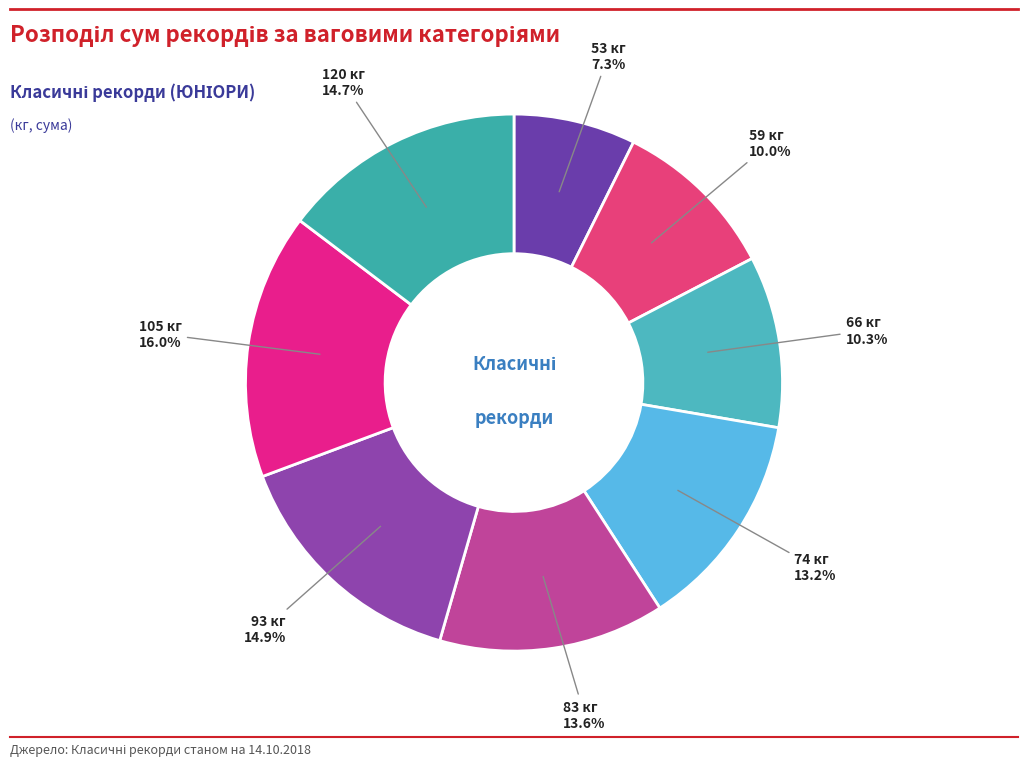

True or false: 83 кг accounts for 14% of the total.

True